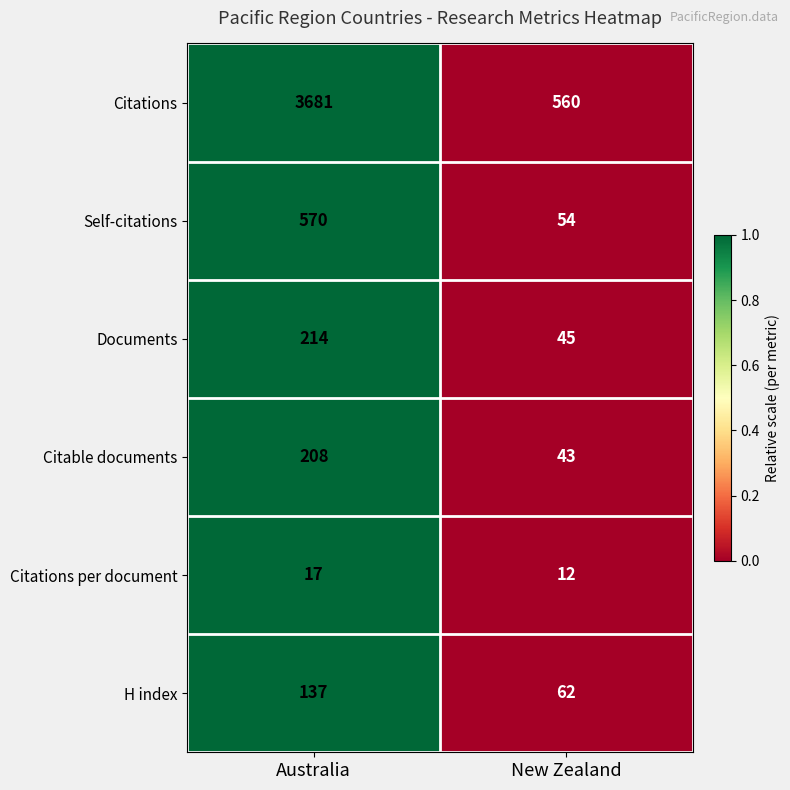

Which series has the widest spread of values?

Citations